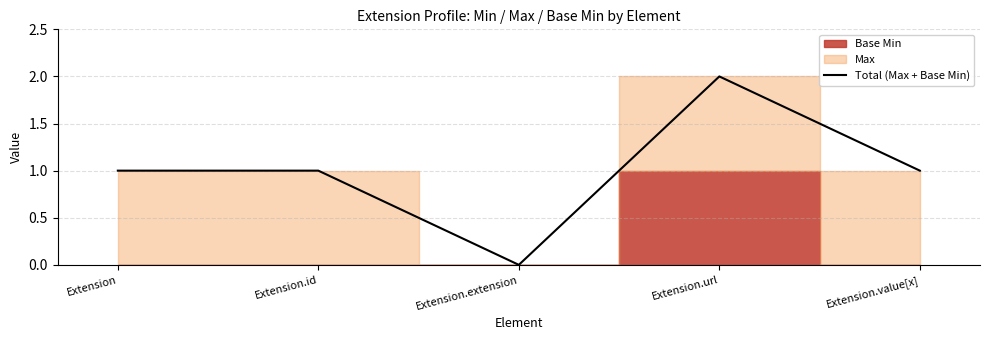

Does the chart have visible grid lines?

Yes